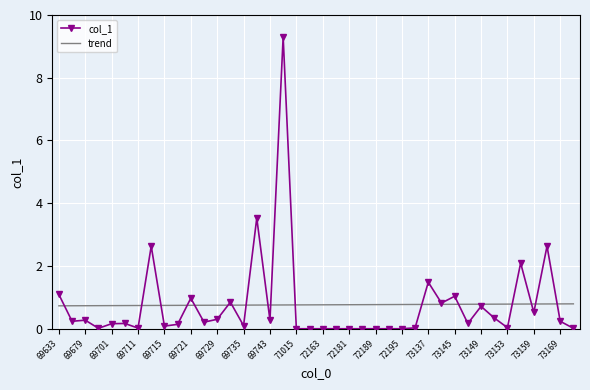

Which series has the widest spread of values?

col_1